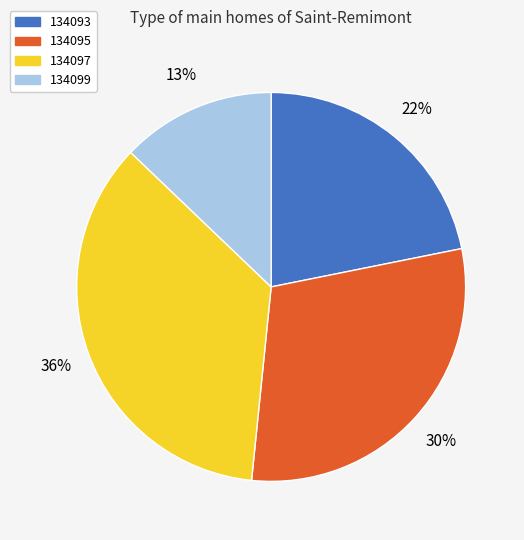

Combined, do 134097 and 134095 account for over 50%?

Yes